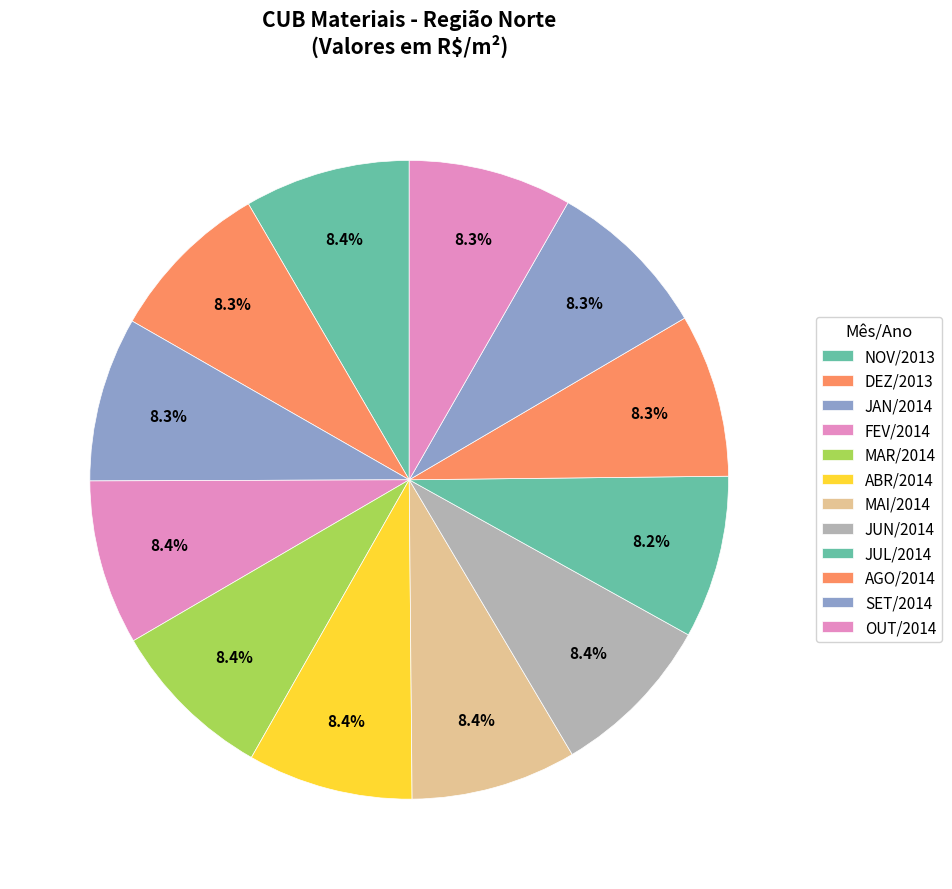

Count the number of slices in the pie.

12